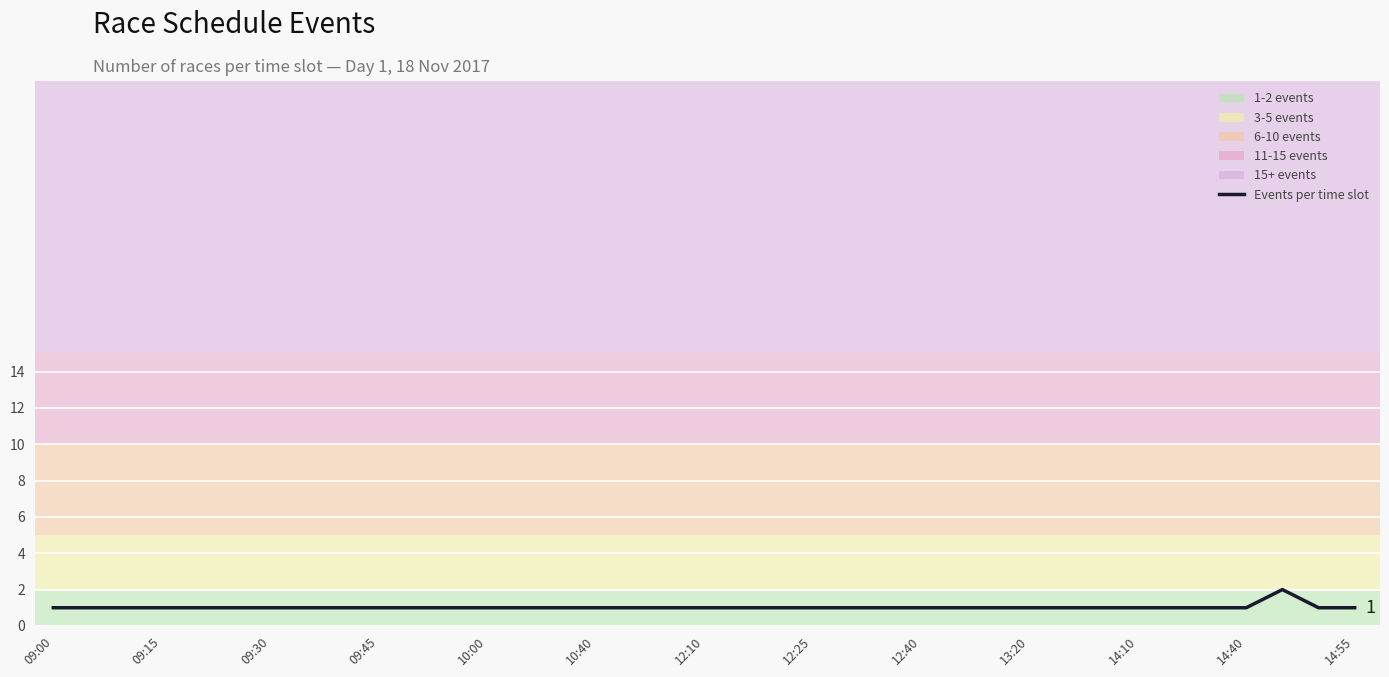

What is the value of the 19th point from the left?

1